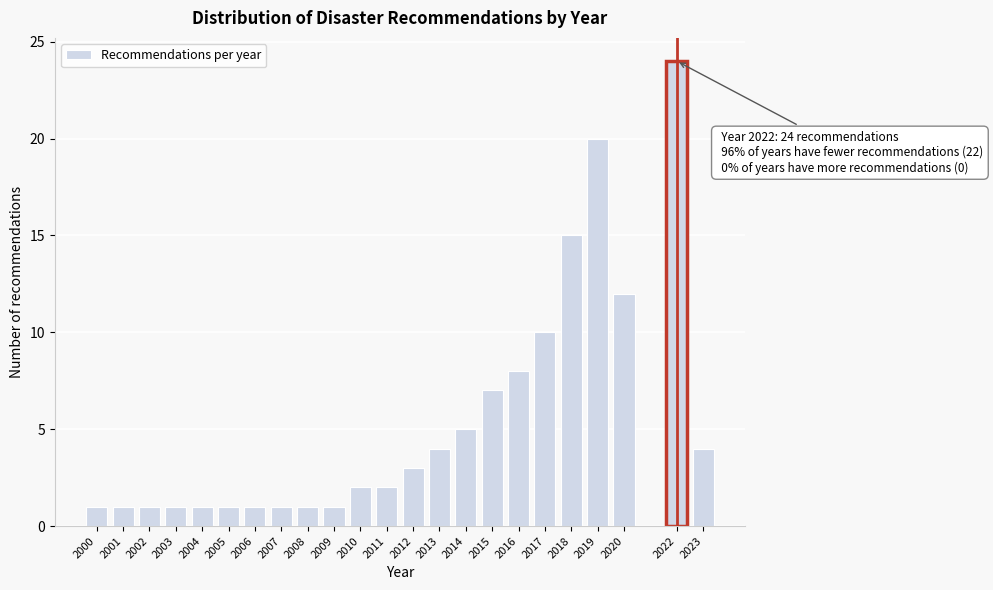

Reading left to right, extract all data points from this chart.

1	1	1	1	1	1	1	1	1	1	2	2	3	4	5	7	8	10	15	20	12	24	4